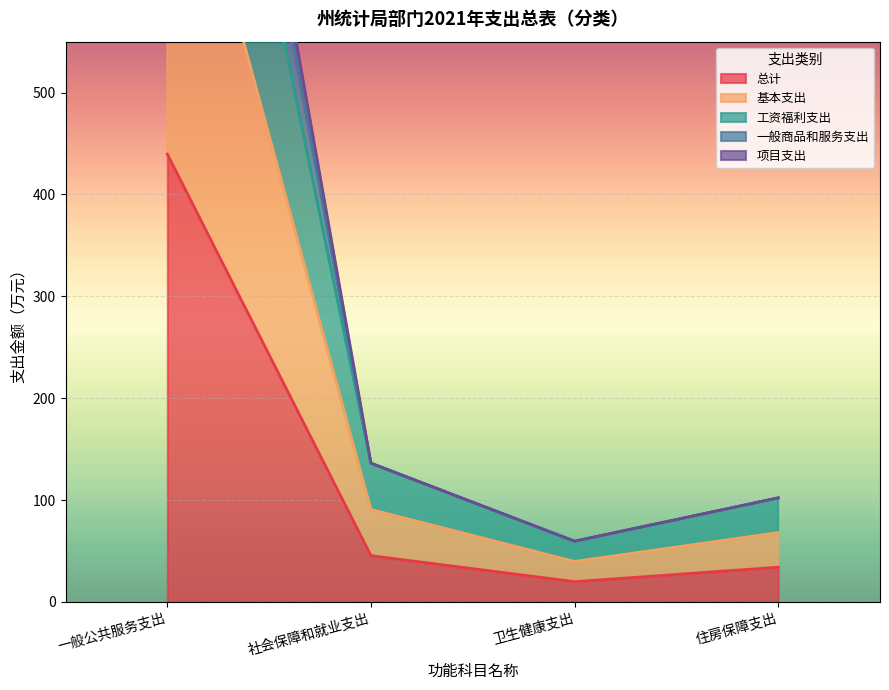

At how many categories does at least one series exceed 22?

4